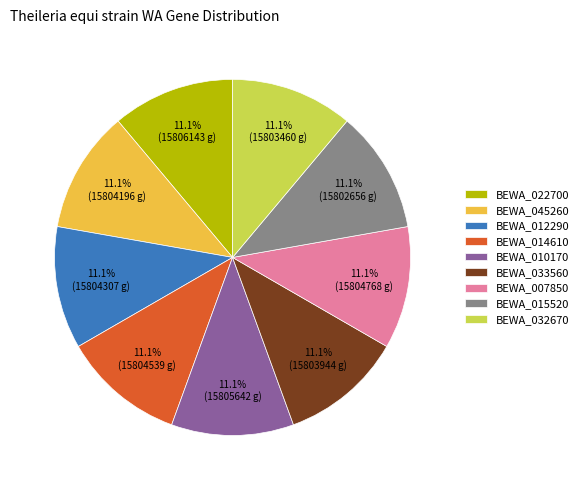

What is the total percentage of BEWA_033560 and BEWA_012290?

22.2%